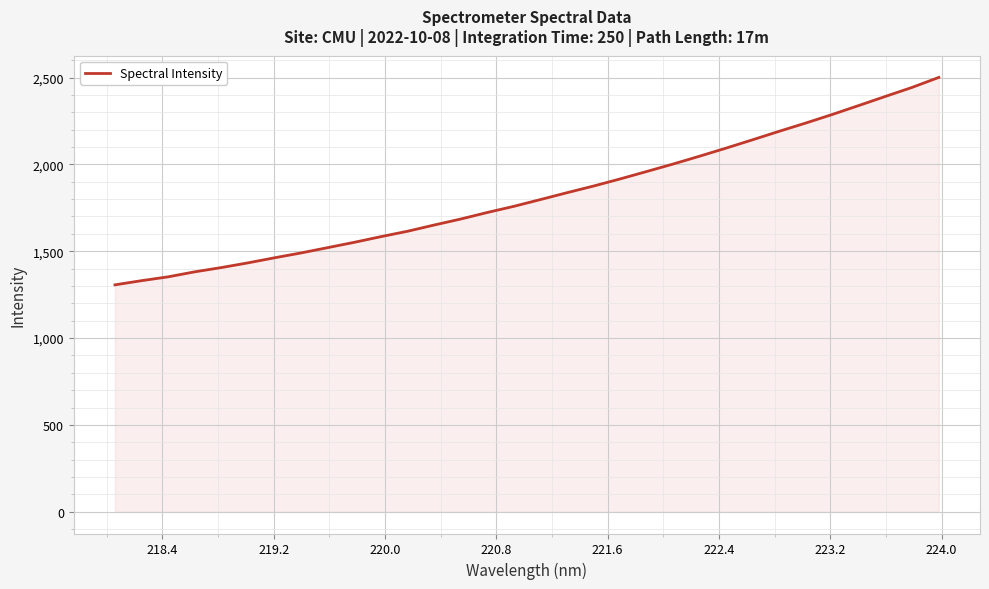

What is the minimum value shown in the chart?

1306.5